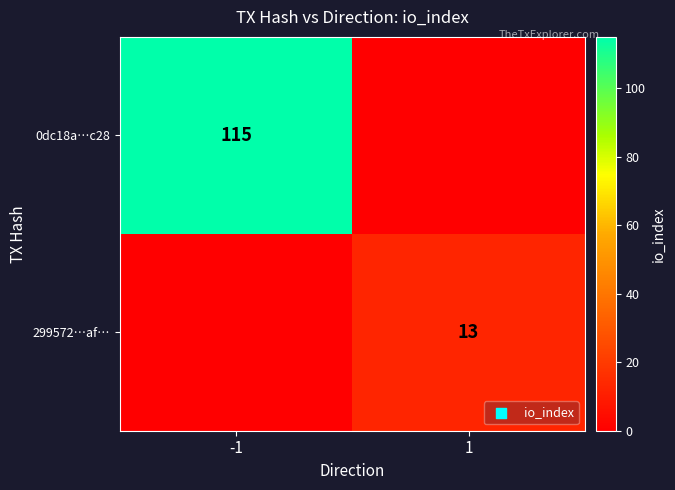

True or false: 0dc18a…c28 has a value of 115 at -1.

True